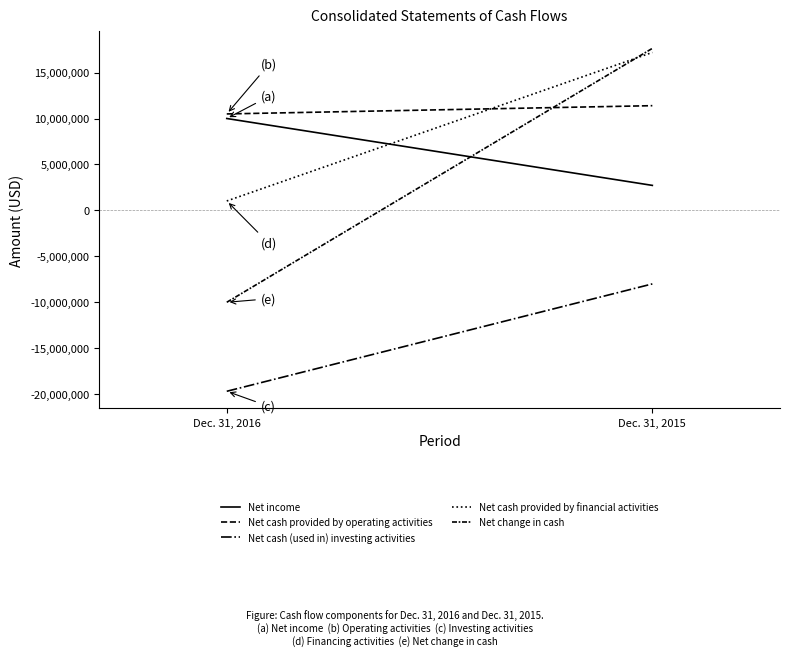

Which category has the lowest value in the Net cash (used in) investing activities series?

Dec. 31, 2016